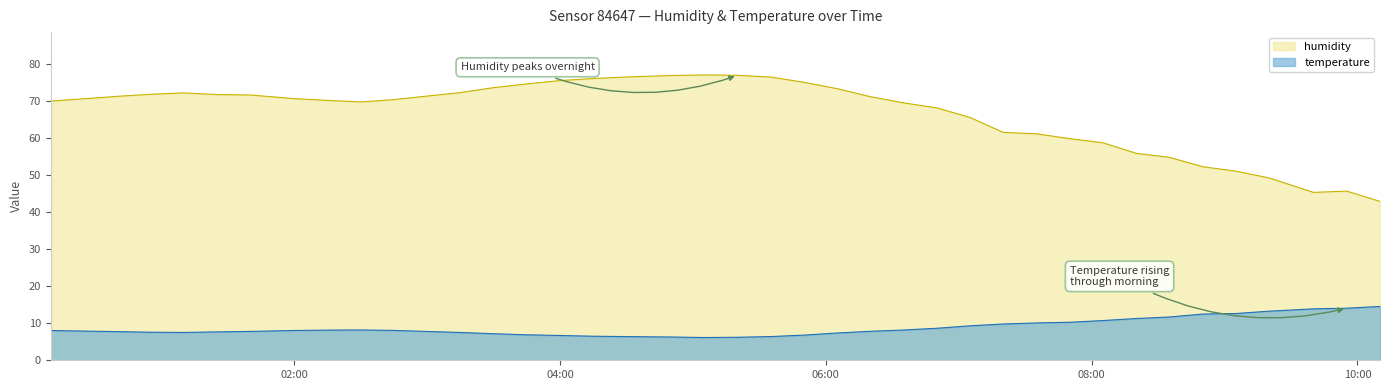

How many lines are shown in the chart?

2